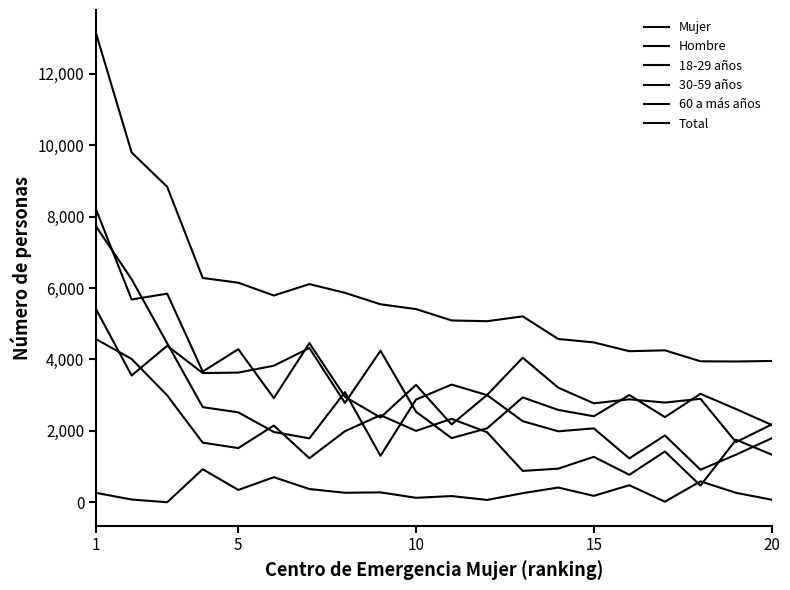

At which label is Mujer closest to 3600?

15